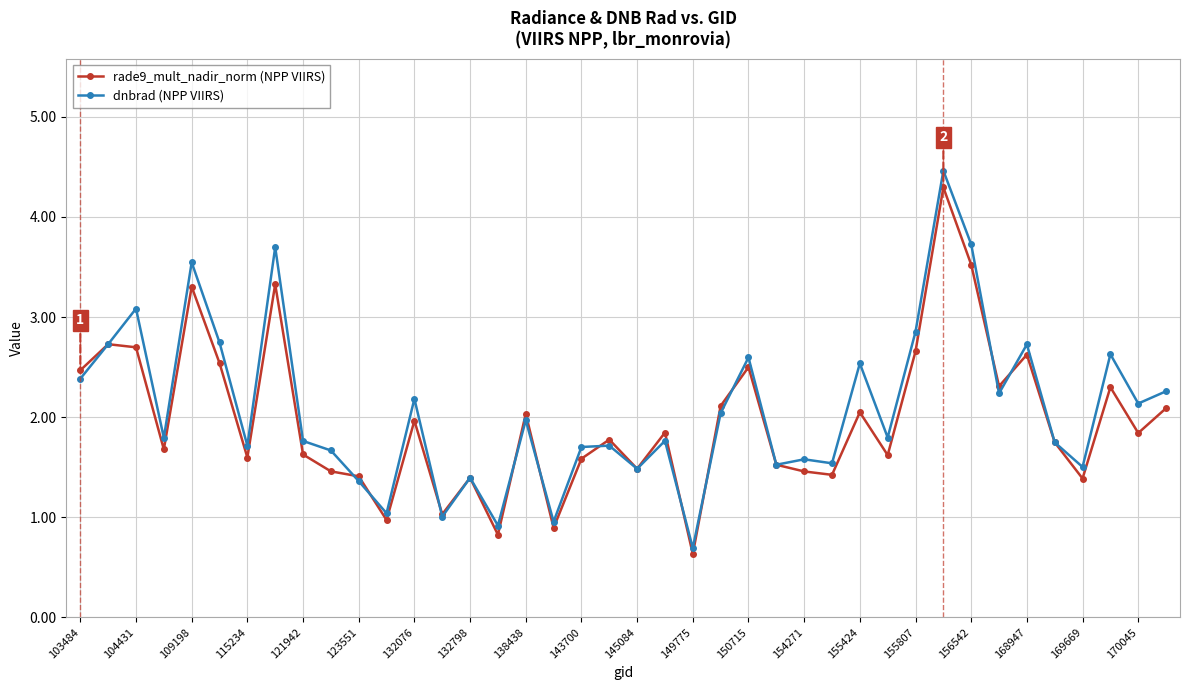

Does the chart have visible grid lines?

Yes